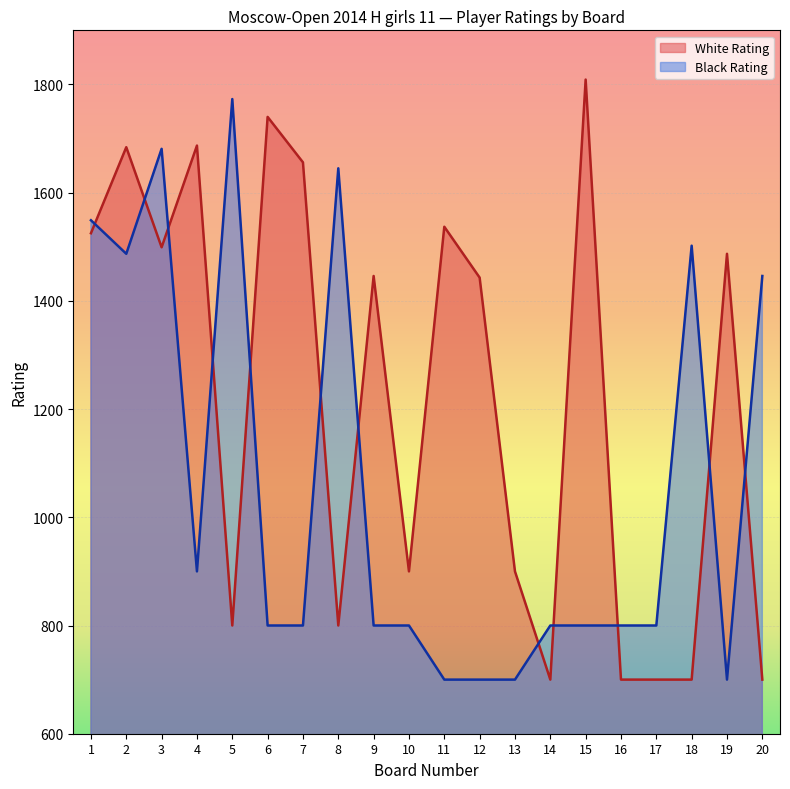

True or false: White Rating and Black Rating intersect in this chart.

True